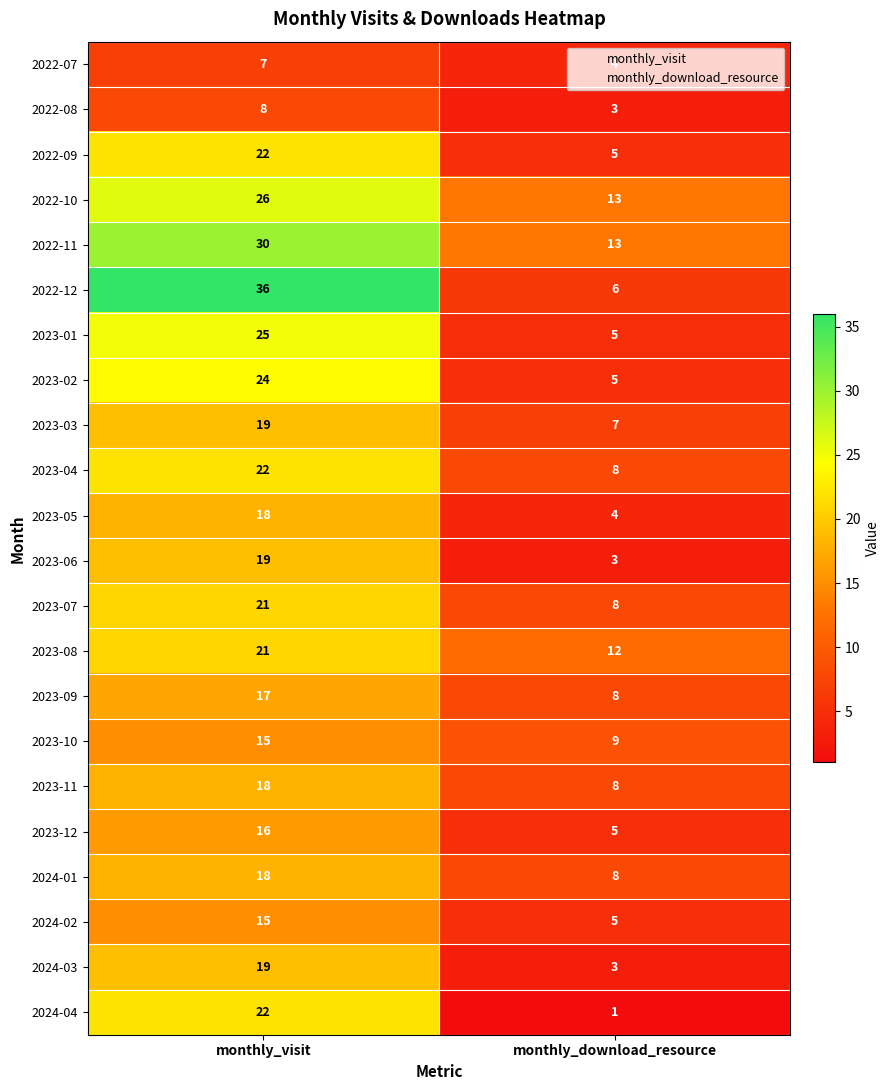

Where is 2023-07 nearest to the value 14?

monthly_download_resource